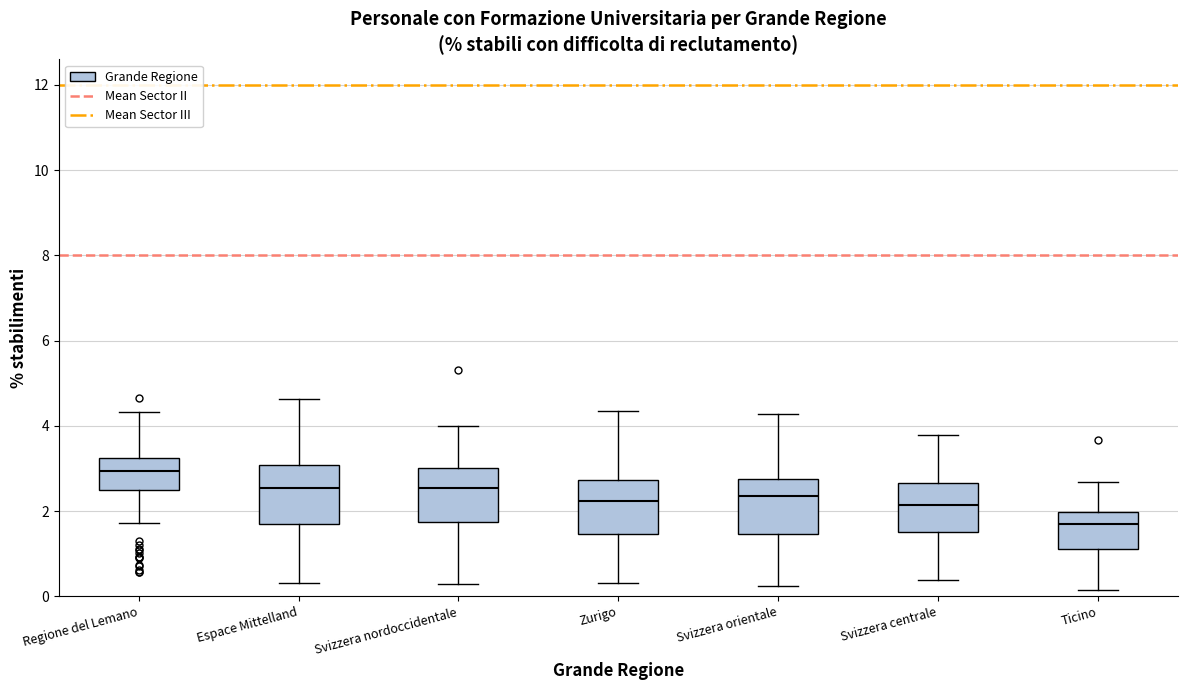

Which box has the highest median line?

Regione del Lemano